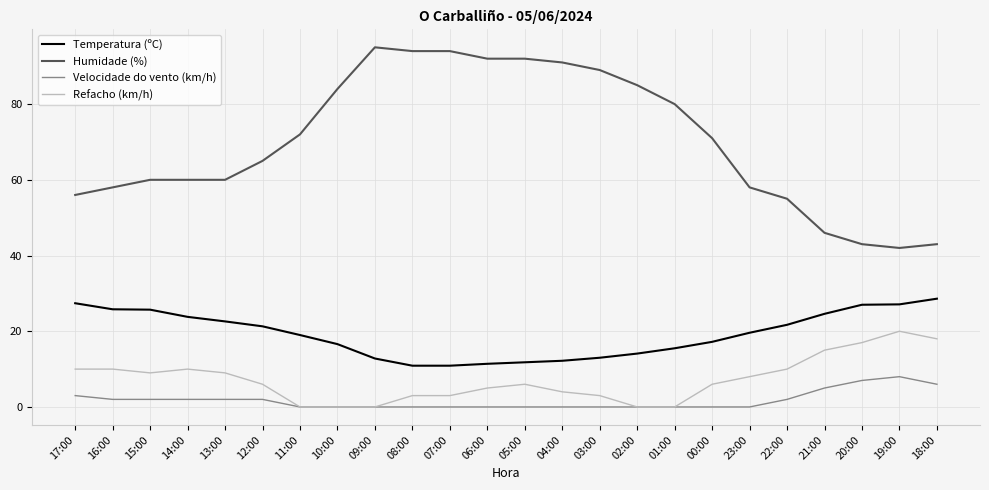

What is the difference between the highest and lowest values at 19:00?

34.0